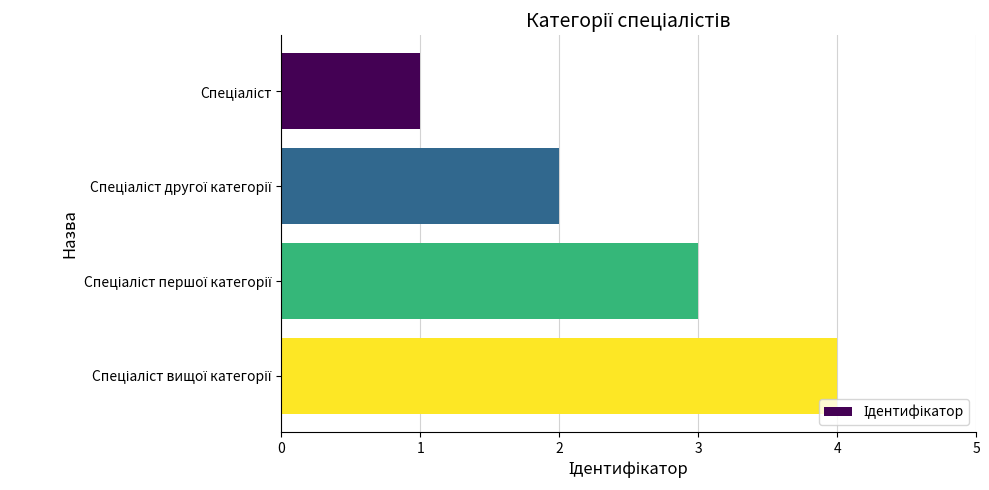

What is the greatest value displayed?

4